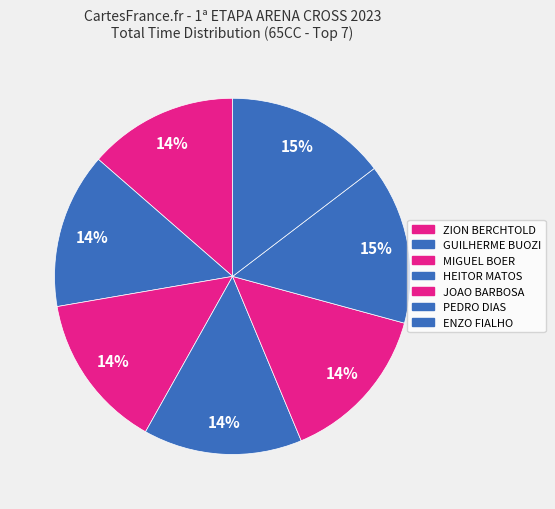

How many slices are in this pie chart?

7